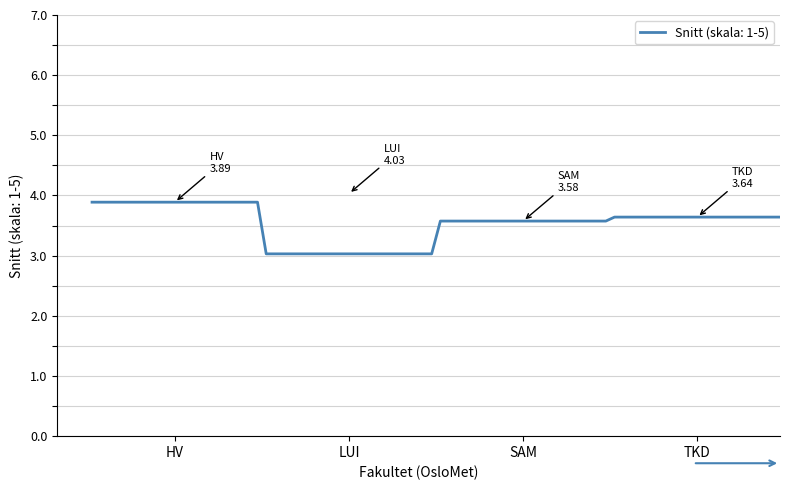

What is the sum of all values?

14.1